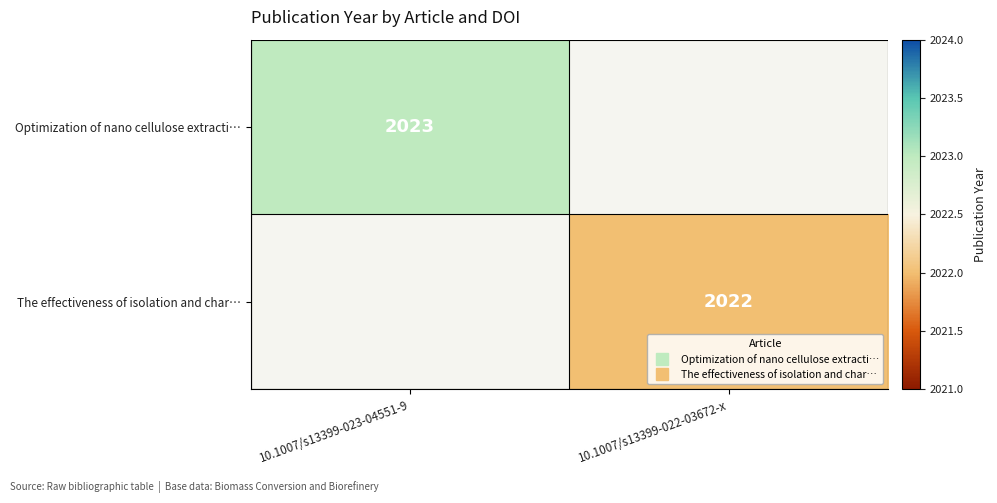

The Optimization of nano cellulose extracti… series shows 2821.2 at 10.1007/s13399-023-04551-9. True or false?

False